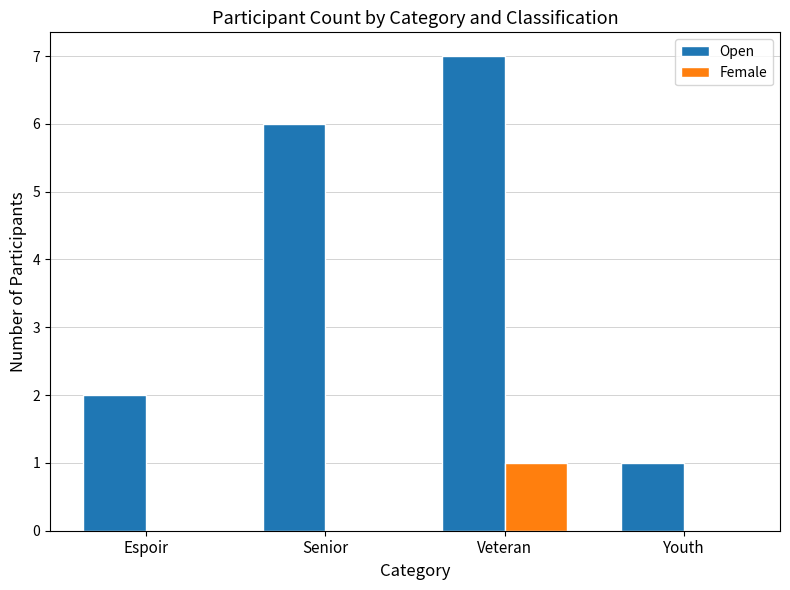

The value of Open at Veteran is 7. True or false?

True